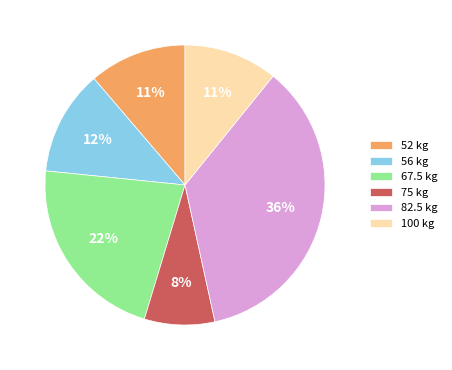

Is the sum of 82.5 kg and 67.5 kg greater than half?

Yes